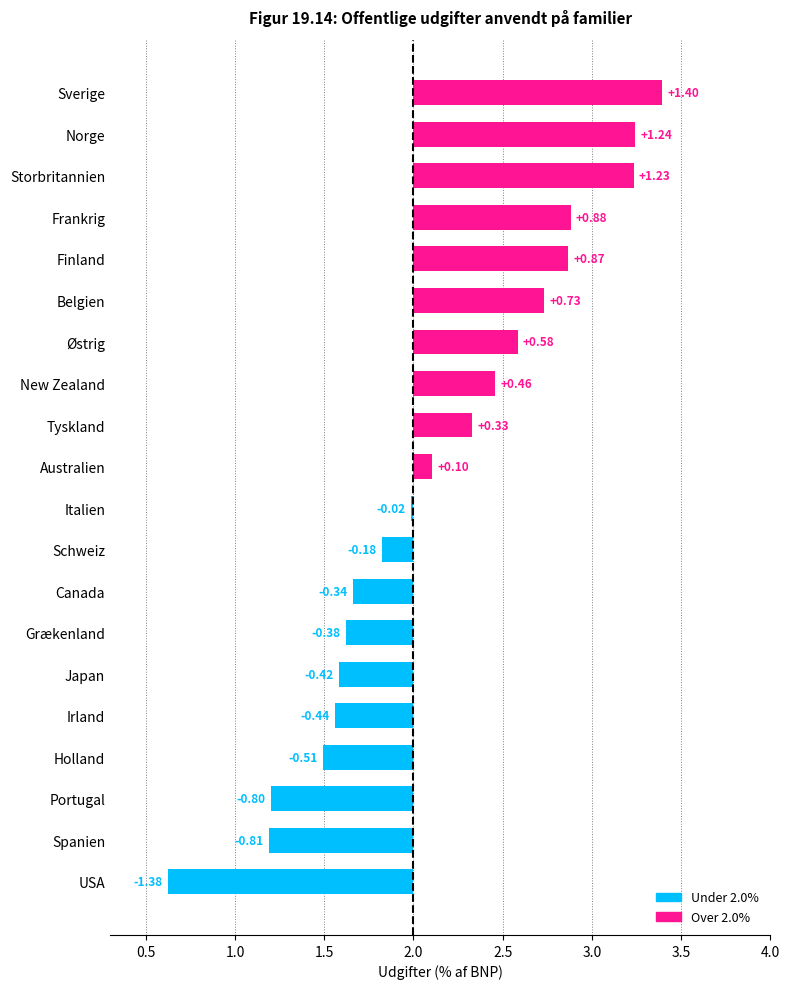

Reading right to left, transcribe all the data shown in this chart.

1.4	1.2	1.2	0.9	0.9	0.7	0.6	0.5	0.3	0.1	-0.0	-0.2	-0.3	-0.4	-0.4	-0.4	-0.5	-0.8	-0.8	-1.4